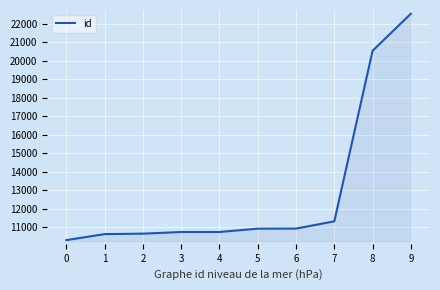

What is the change in value from 0 to 5?

+618